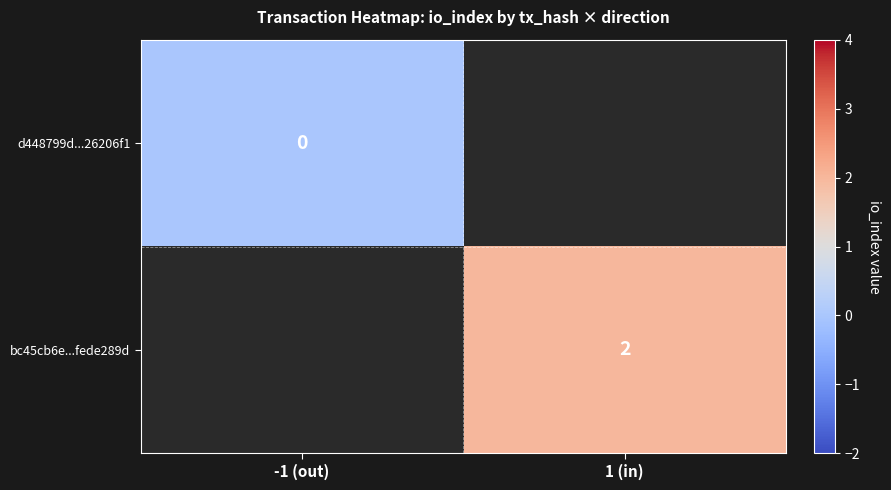

How many distinct data groups are displayed?

2